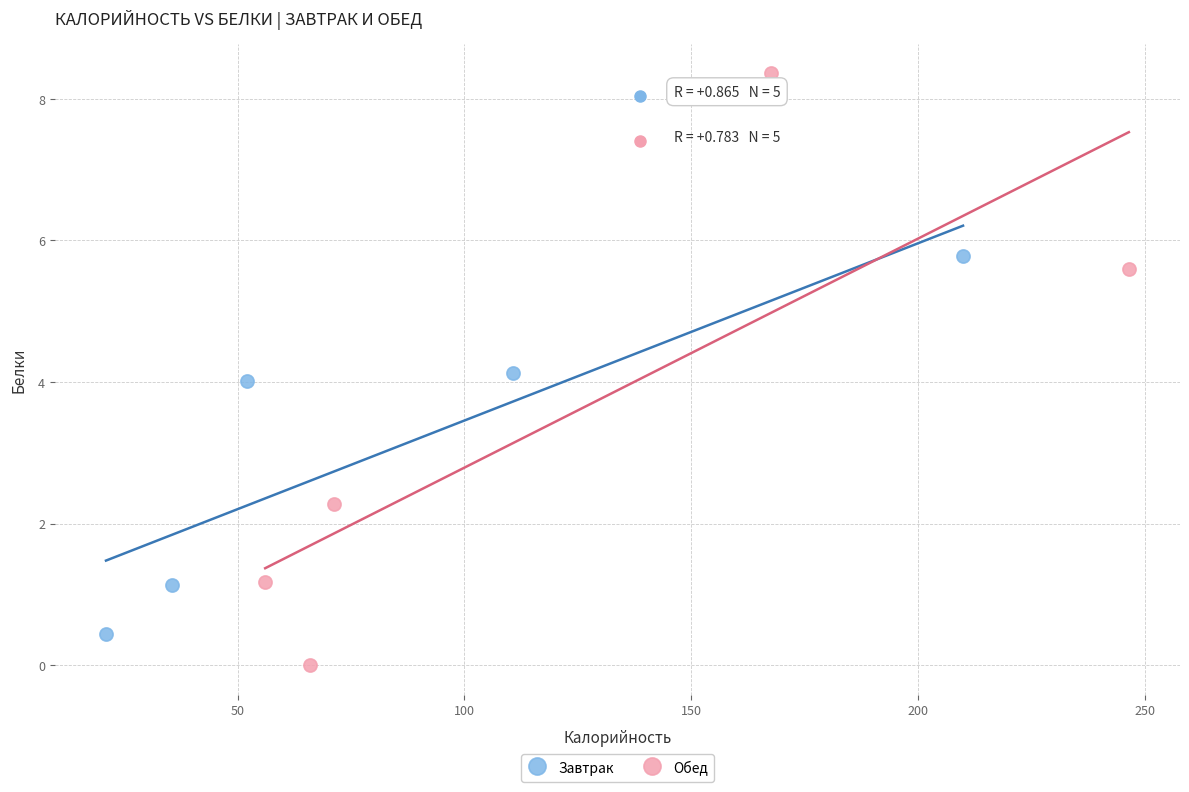

Which series reaches the maximum Y coordinate?

Обед